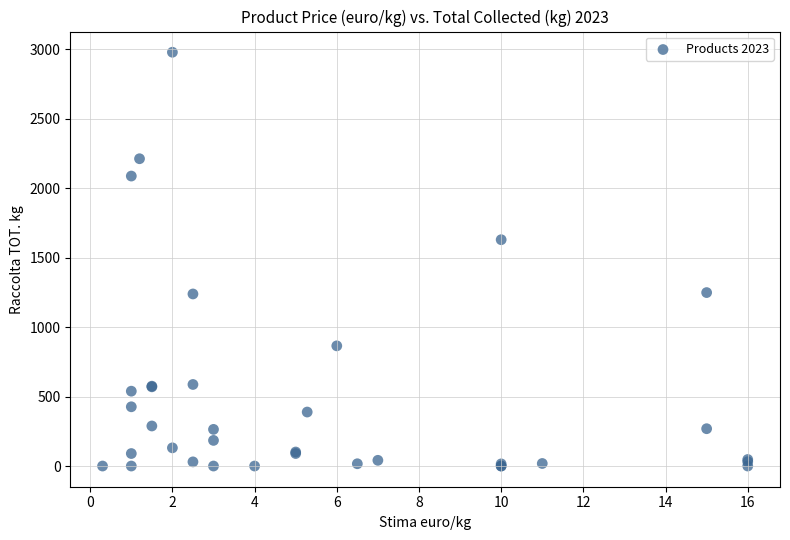

What Y value in the scatter plot is closest to 1489?

1629.7